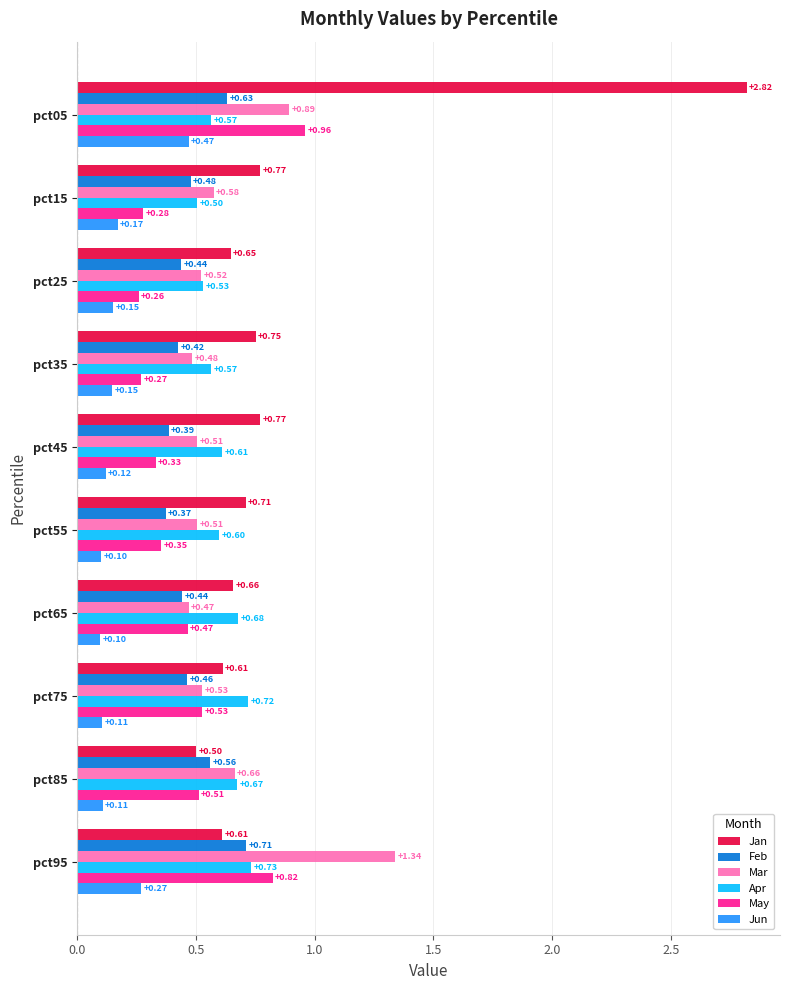

At how many categories does at least one series exceed 0?

10